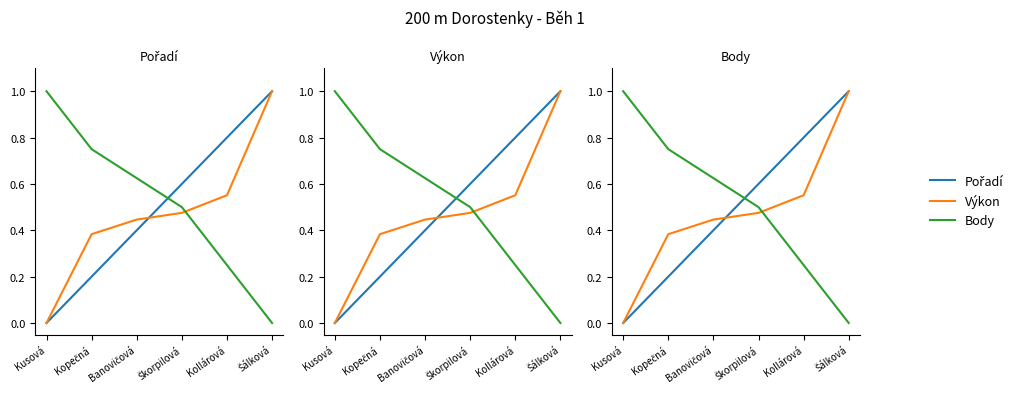

Reading left to right, transcribe all the data shown in this chart.

Pořadí: Kusová=0.0	Kopečná=0.2	Banovičová=0.4	Škorpilová=0.6	Kollárová=0.8	Šálková=1.0
Výkon: Kusová=0.0	Kopečná=0.4	Banovičová=0.4	Škorpilová=0.5	Kollárová=0.6	Šálková=1.0
Body: Kusová=1.0	Kopečná=0.8	Banovičová=0.6	Škorpilová=0.5	Kollárová=0.2	Šálková=0.0